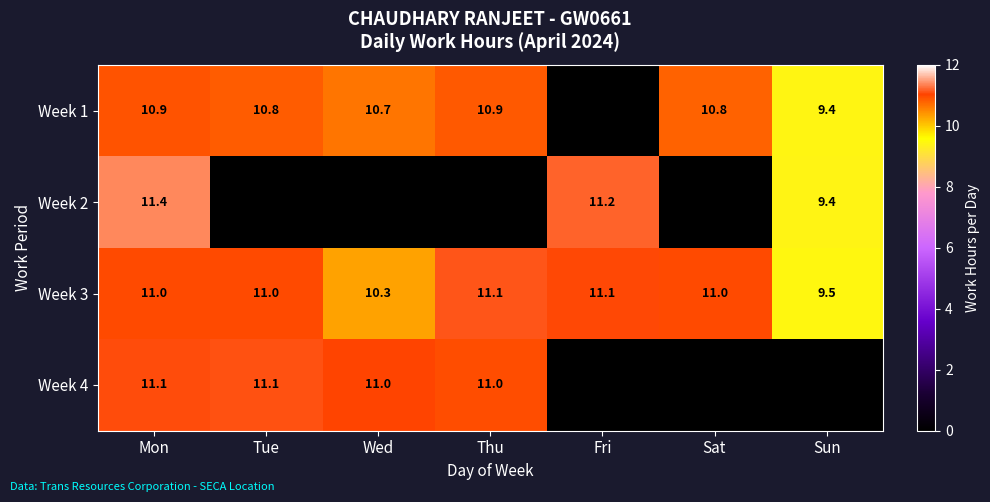

At how many categories does at least one series exceed 9?

7